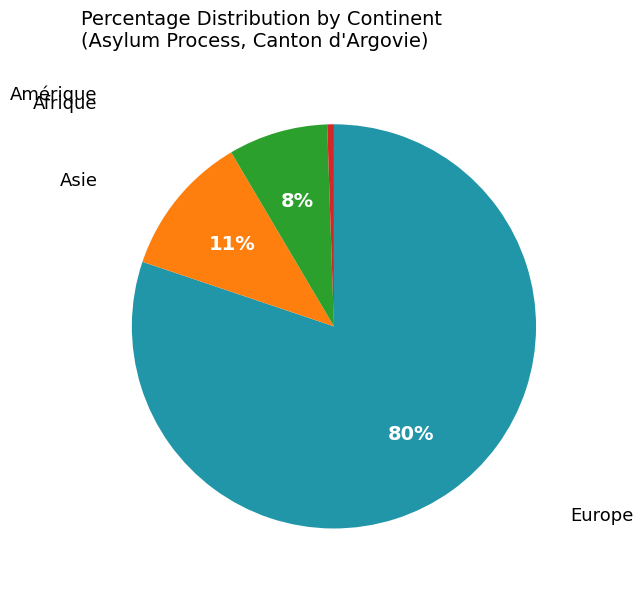

To the nearest percent, what is the average slice percentage?

25%